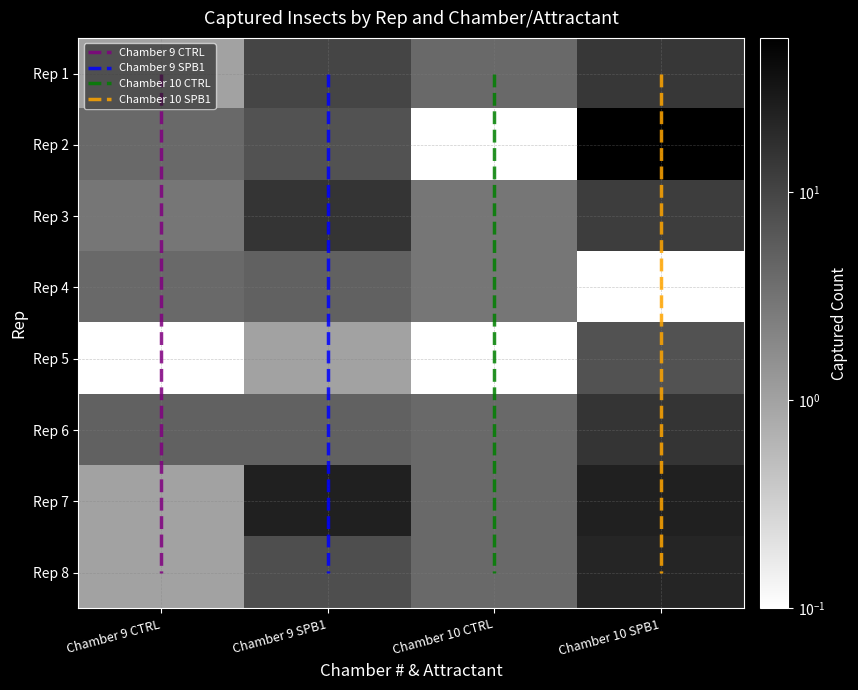

What is the maximum value shown in the chart?

29